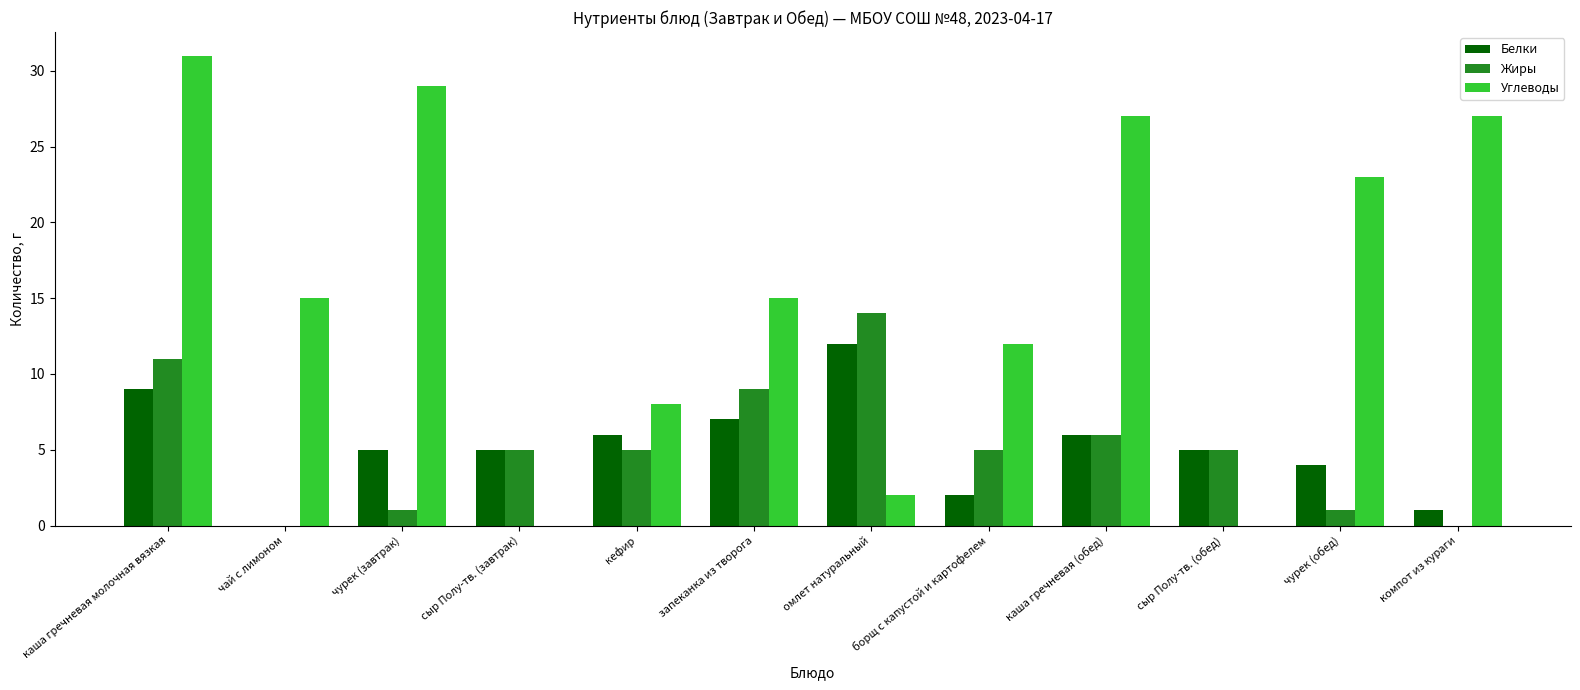

Which series changed the most between чай с лимоном and чурек (обед)?

Углеводы